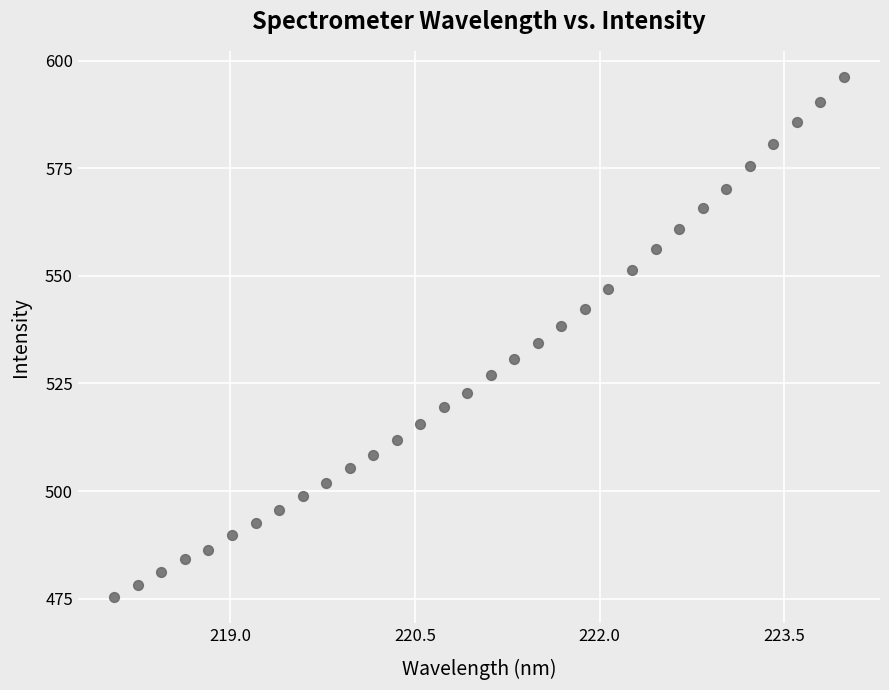

What is the range of X values (max minus min)?

5.9